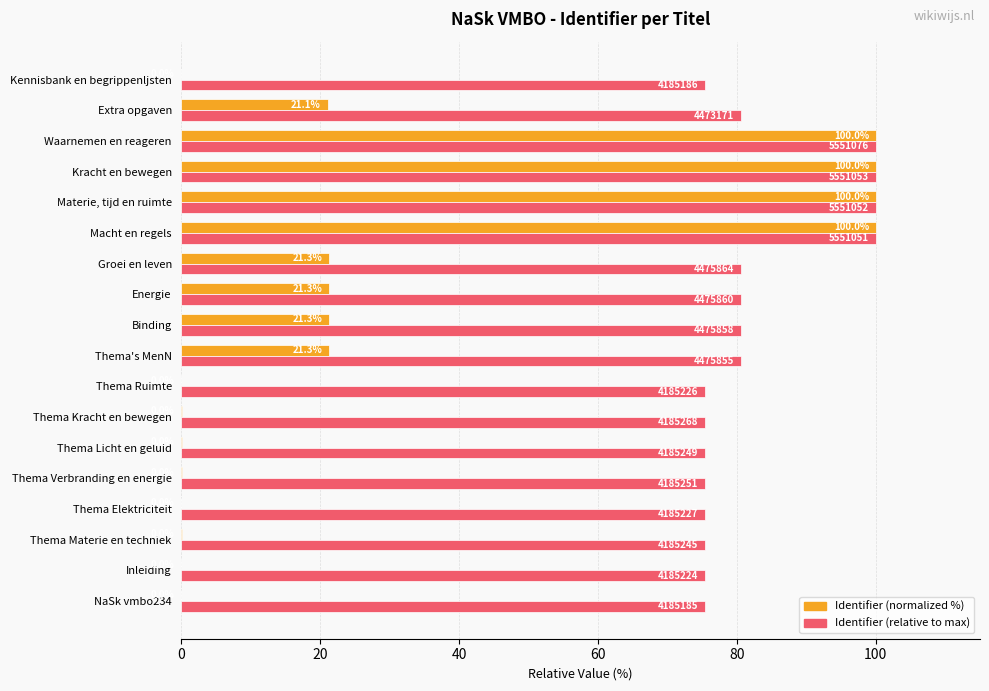

What is the total value across all series at Macht en regels?

200.0